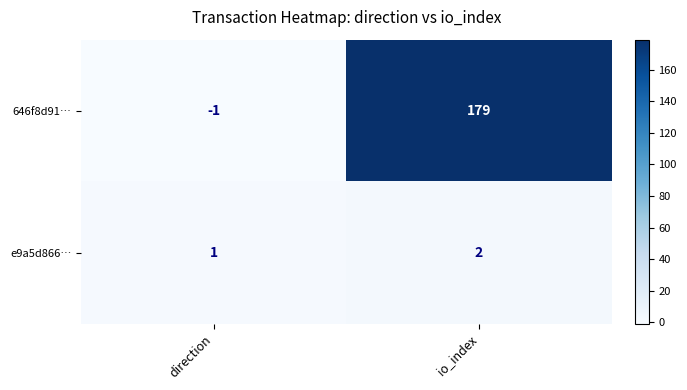

Where is e9a5d866… nearest to the value 1?

direction